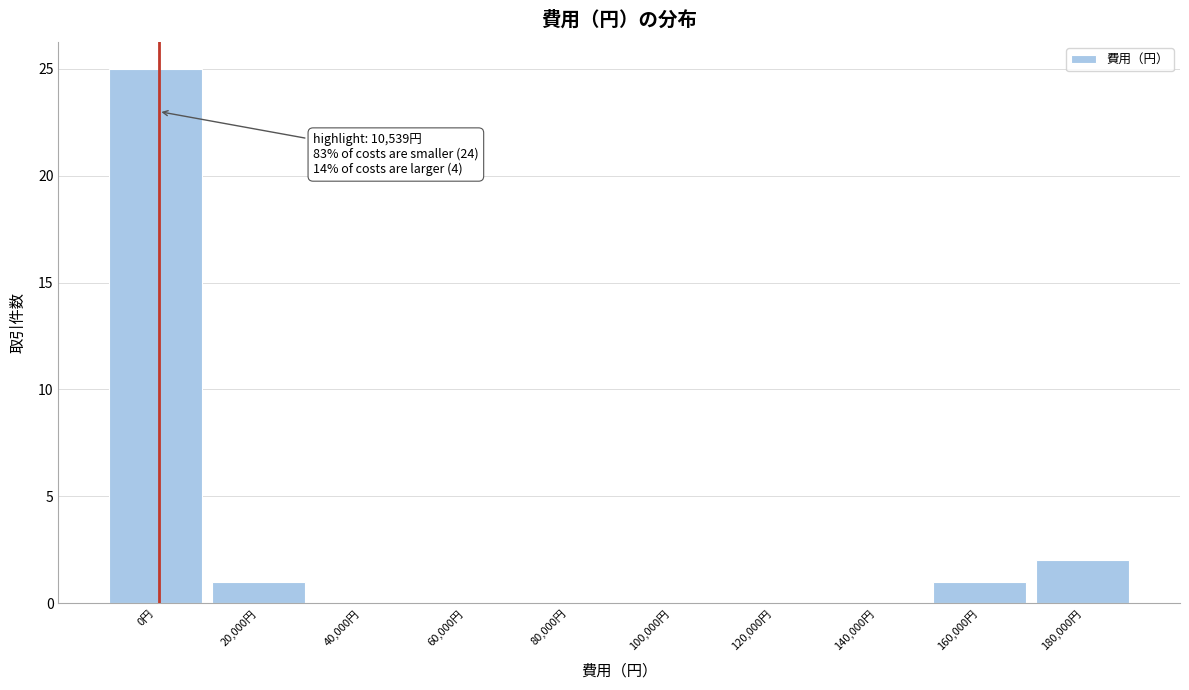

Reading right to left, transcribe all the data shown in this chart.

180,000円=2	160,000円=1	140,000円=0	120,000円=0	100,000円=0	80,000円=0	60,000円=0	40,000円=0	20,000円=1	0円=25